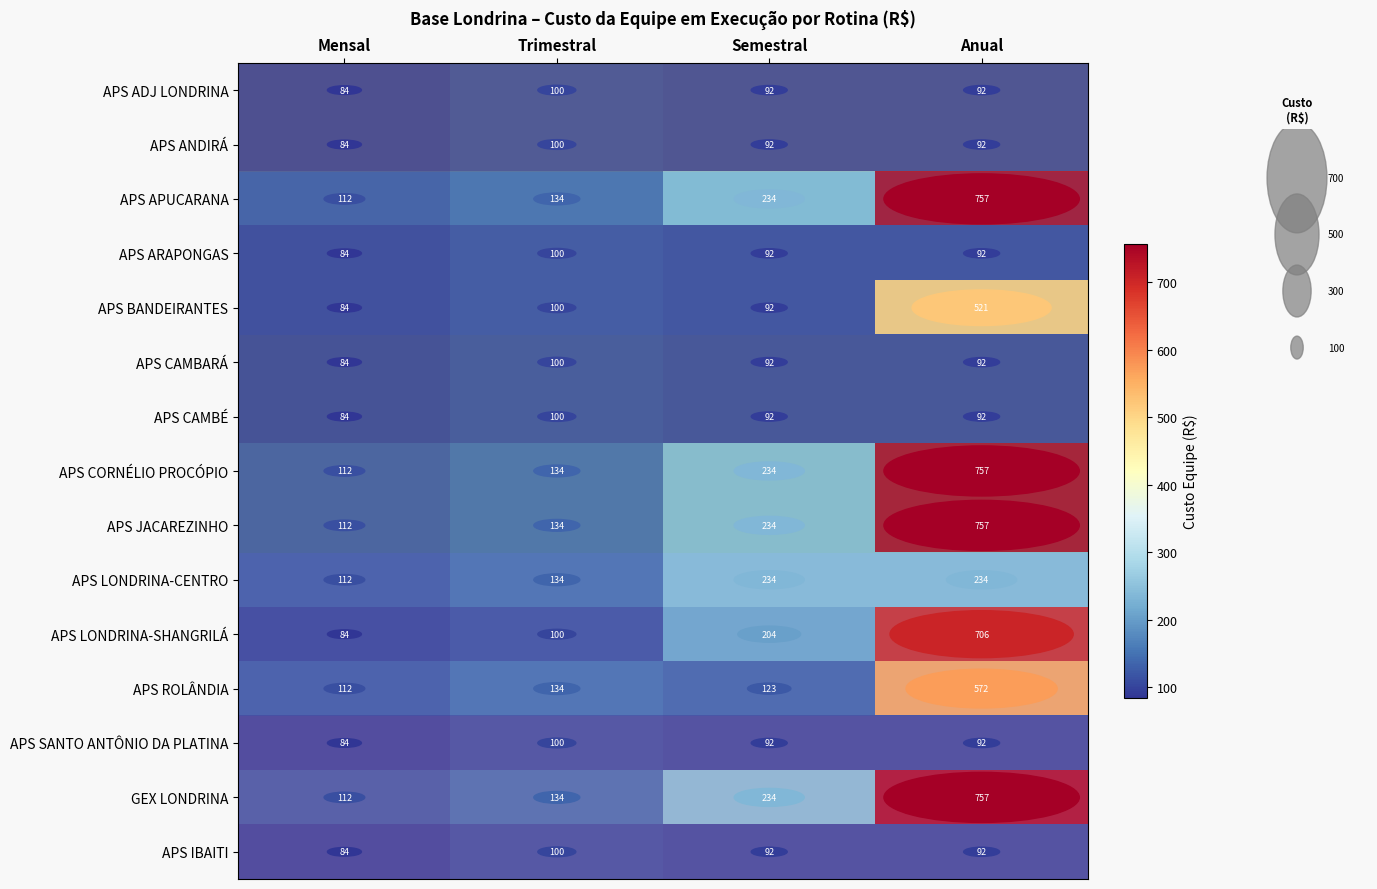

What is the sum of the APS LONDRINA-SHANGRILÁ values at Anual and Semestral?

910